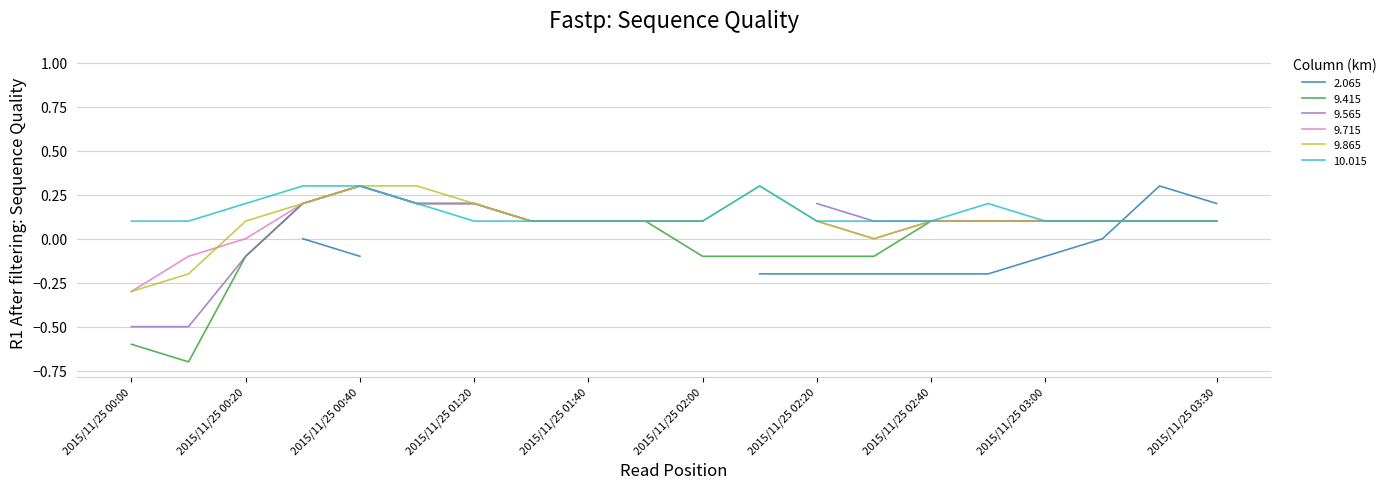

Is it true that 10.015 equals 0.1 at 2015/11/25 02:40?

True